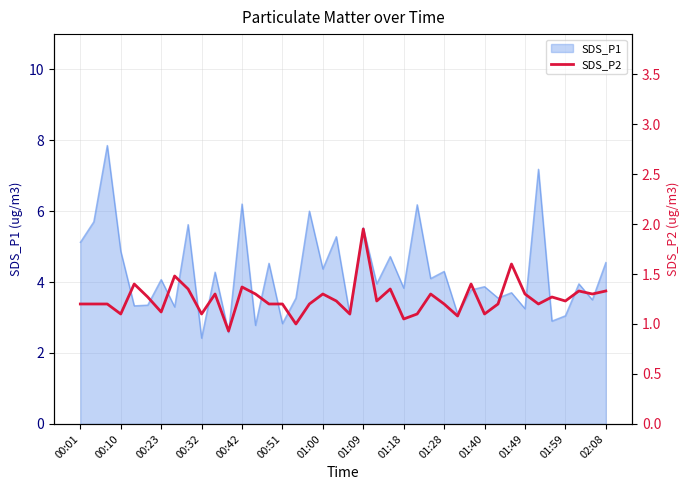

The value at 25 is 1.1. True or false?

True